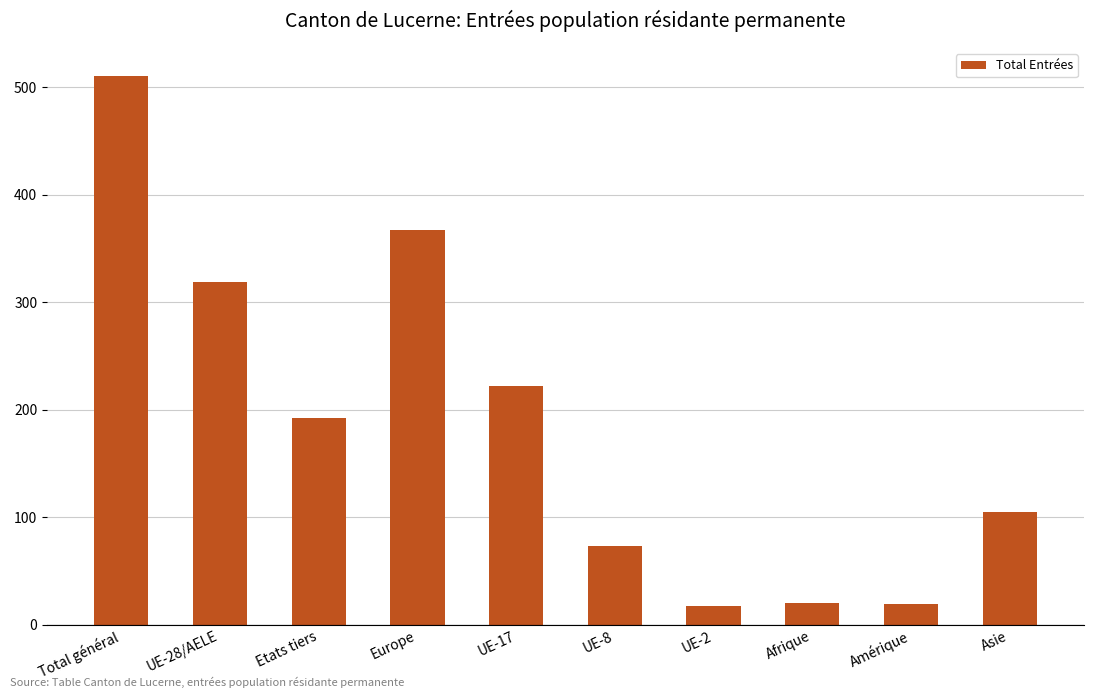

Which has a higher value, UE-17 or UE-8?

UE-17